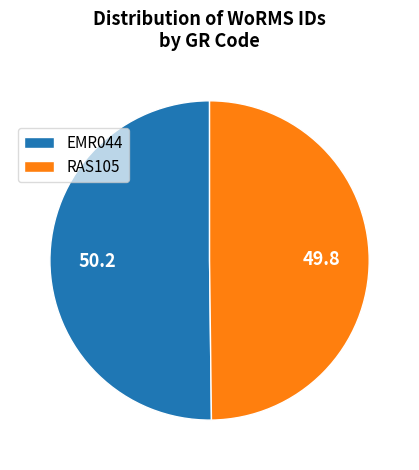

How many slices are in this pie chart?

2